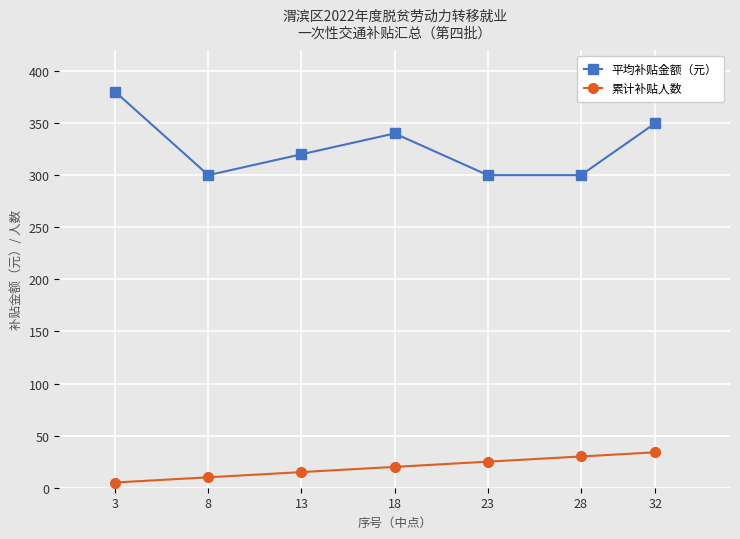

At which label is 平均补贴金额（元） closest to 340?

18